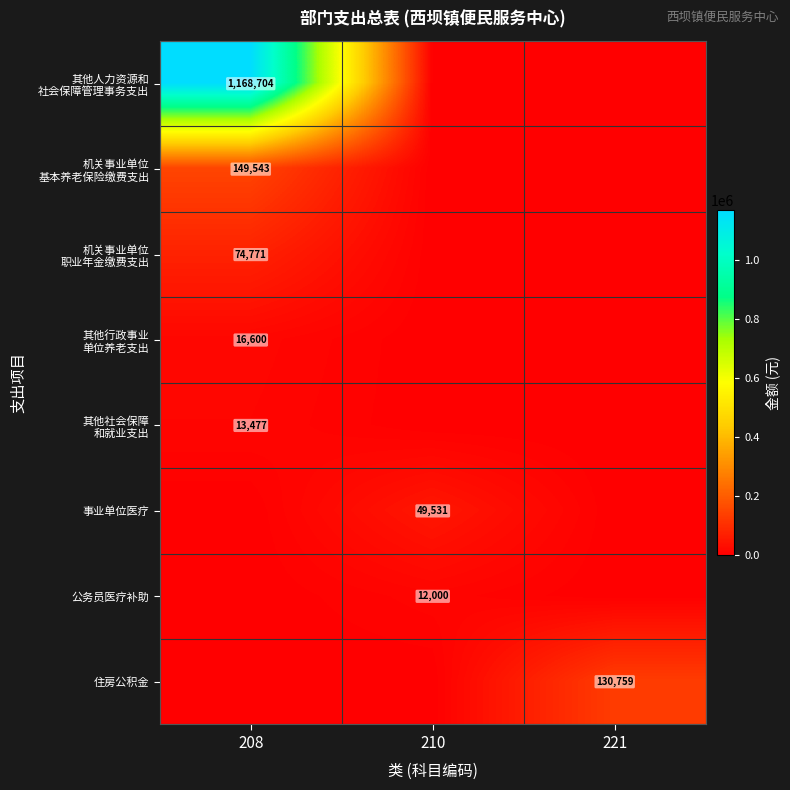

Is it true that 住房公积金 equals 68197.3 at 210?

False